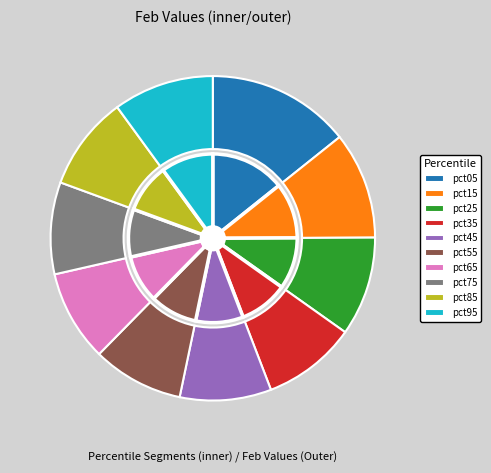

What percentage is the pct25 slice, to the nearest percent?

10%